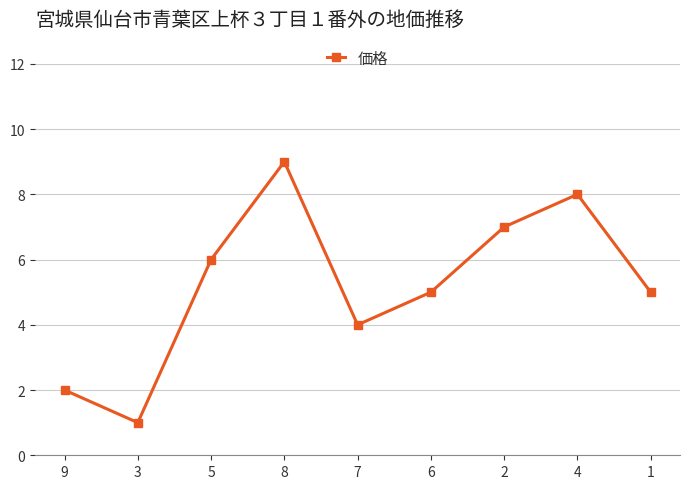

At which category does the data reach its first local valley?

3